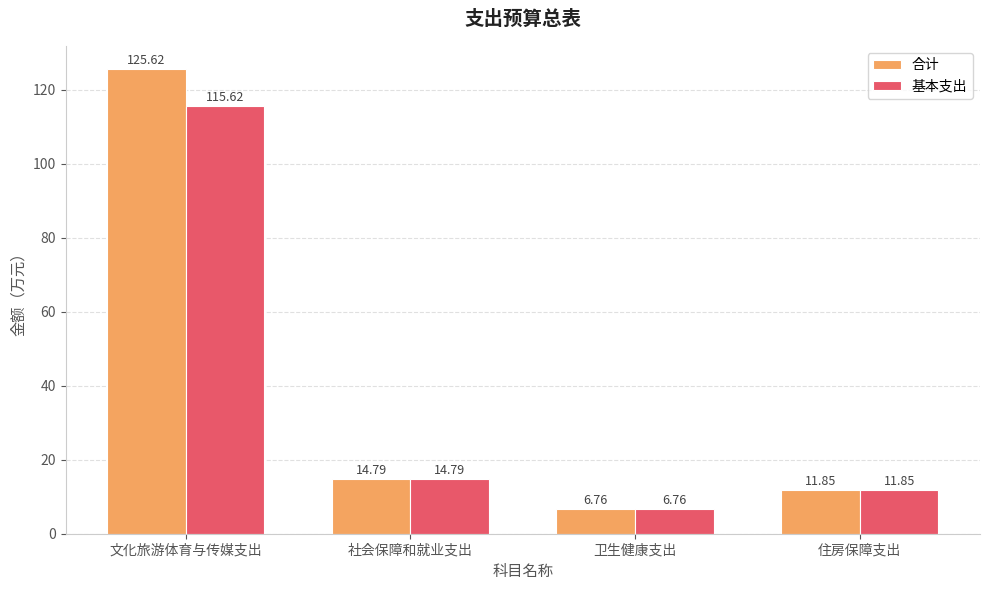

What is the label of the 2nd bar from the left?

社会保障和就业支出